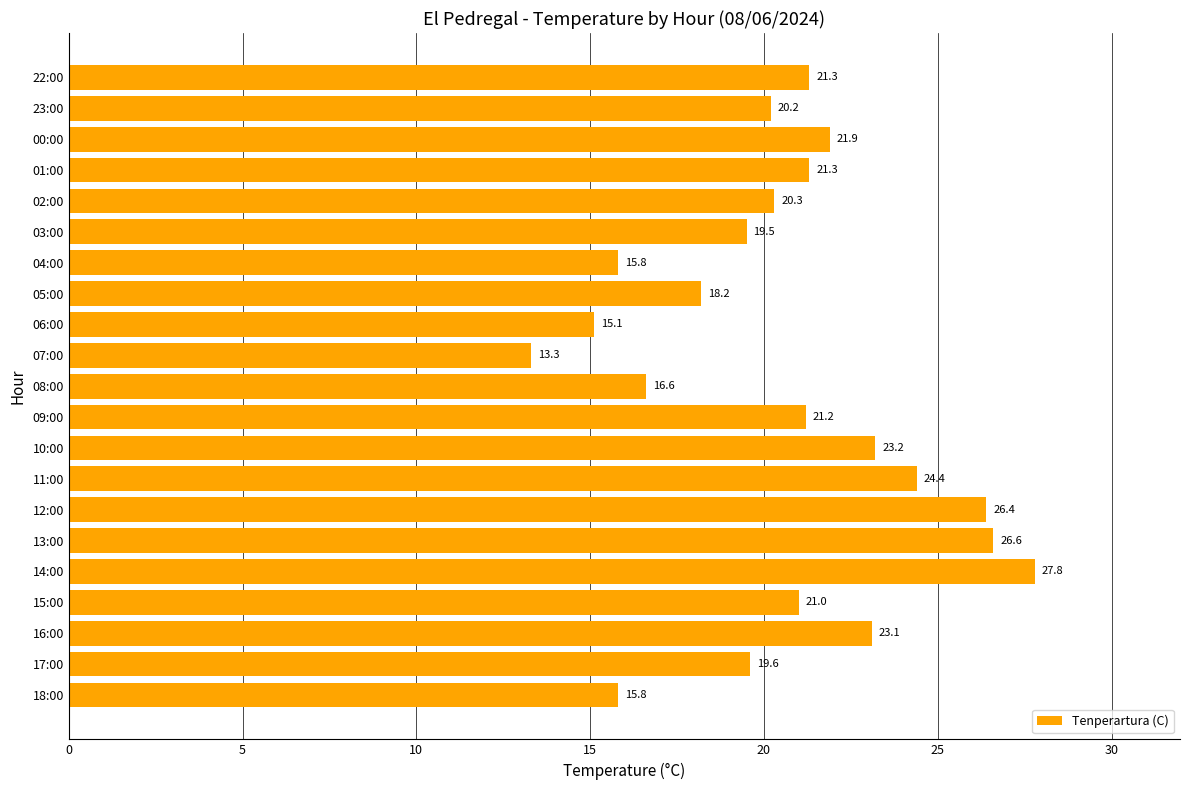

What is the change in value from 14:00 to 00:00?

-5.9